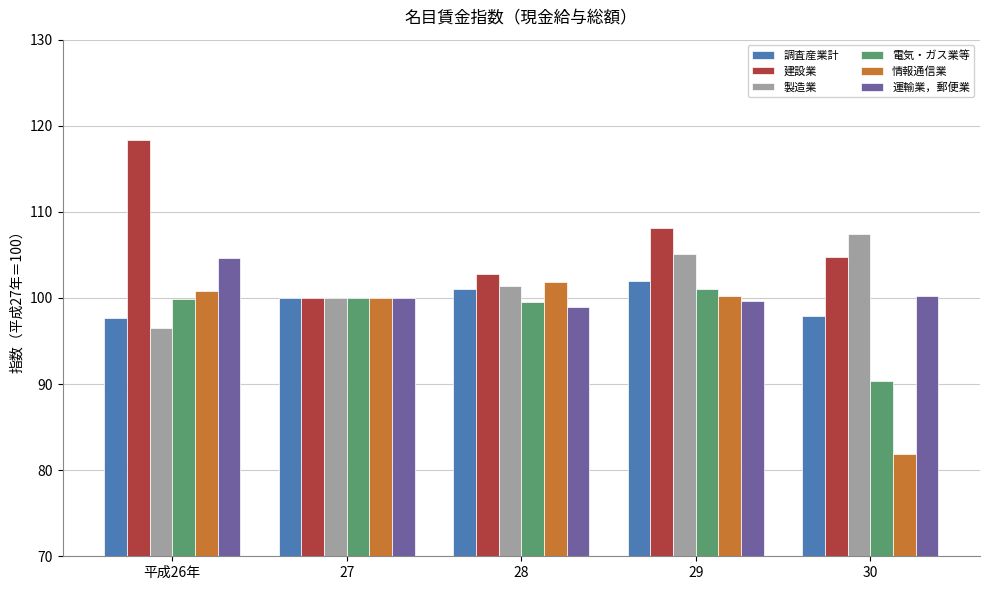

Which series changed the most between 平成26年 and 30?

情報通信業